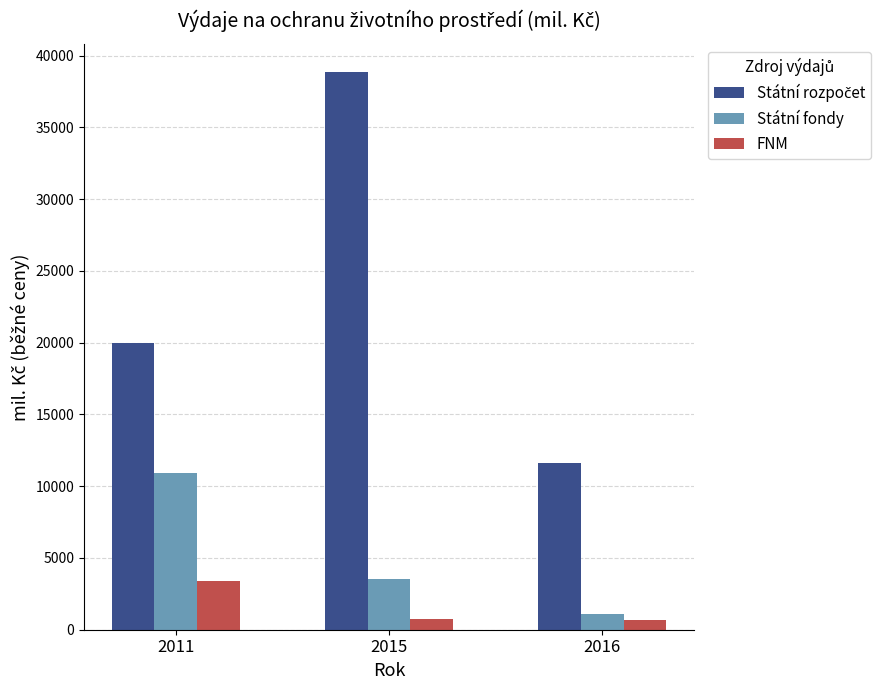

What is the difference between the maximum and second lowest values in the Státní fondy series?

7391.6